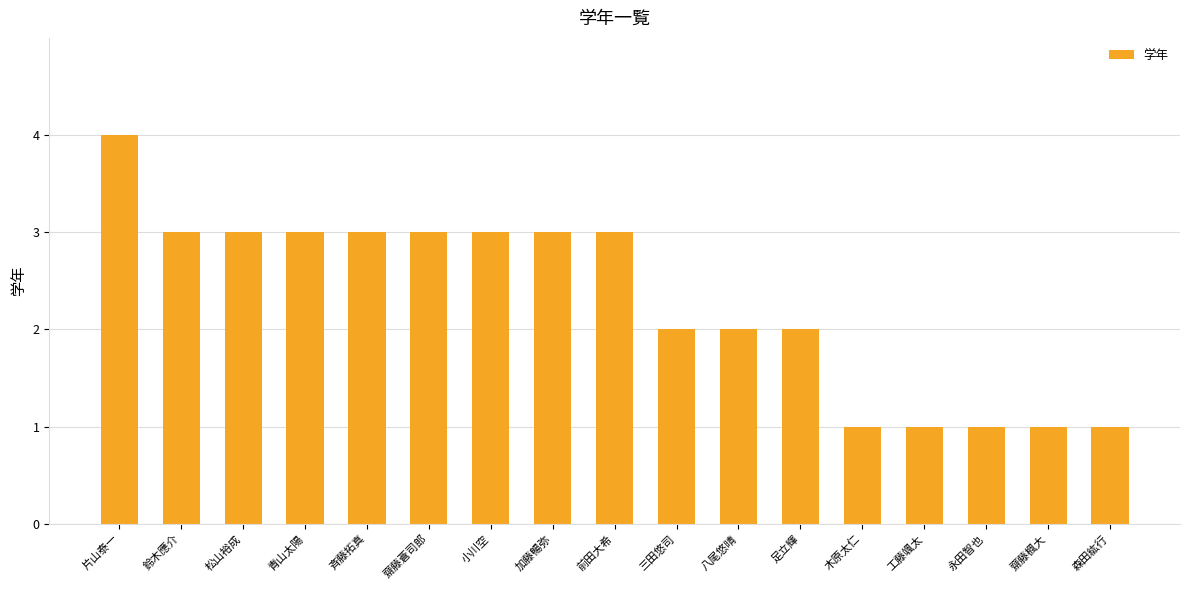

What is the sum of all values?

39